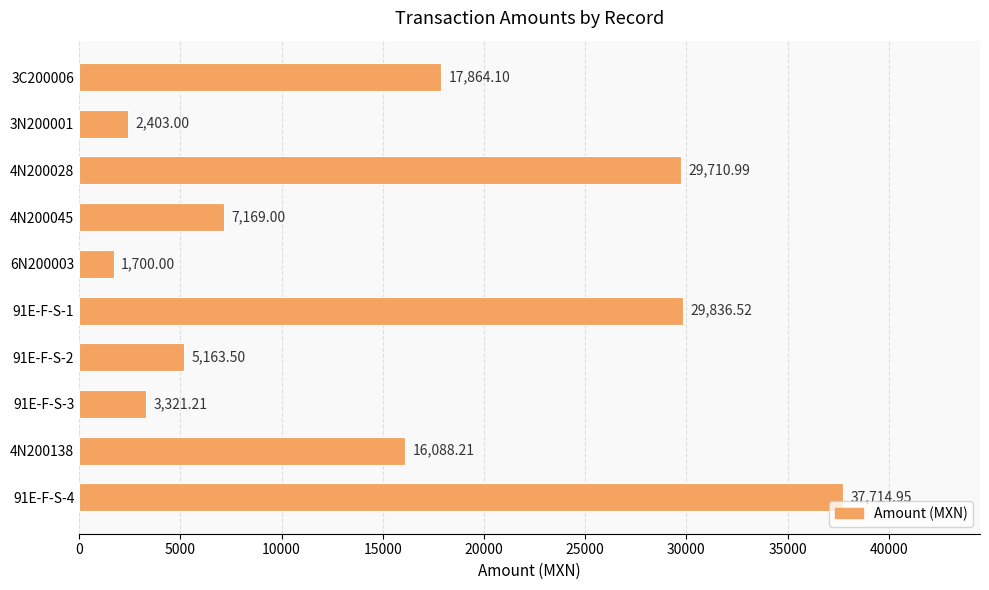

How many series are shown in this chart?

1